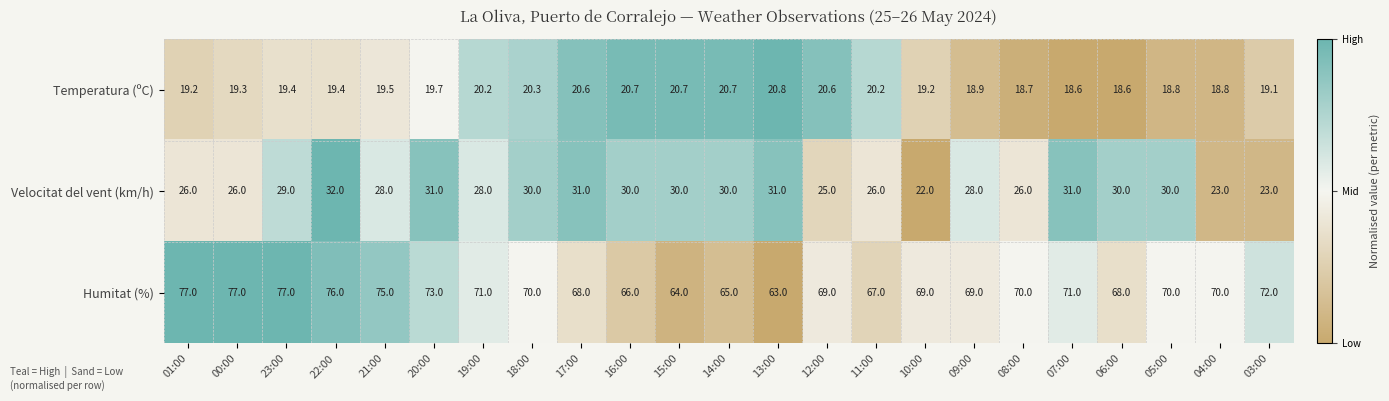

Count the number of data series in this chart.

3